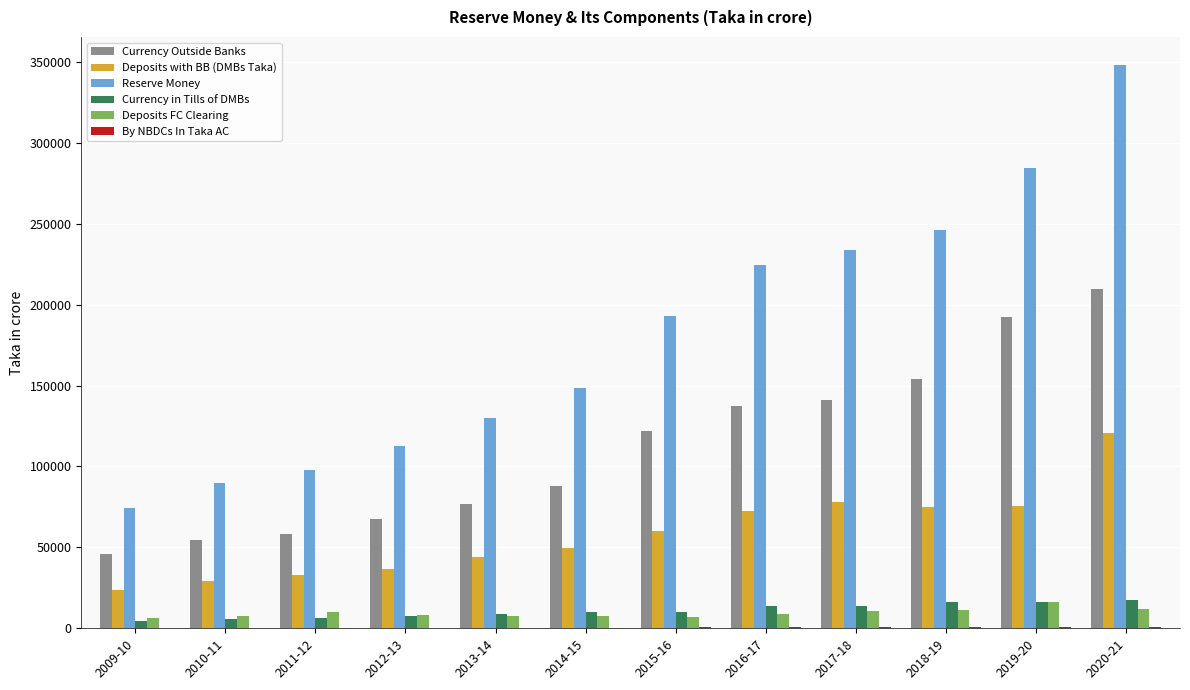

Count the number of categories in the chart.

12